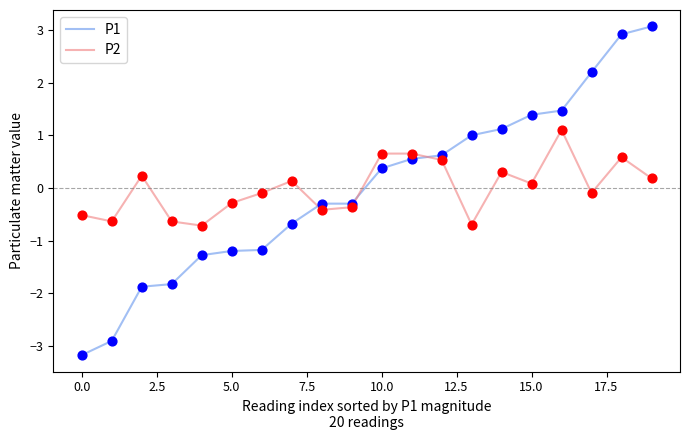

Which series has the largest range (max minus min)?

P1